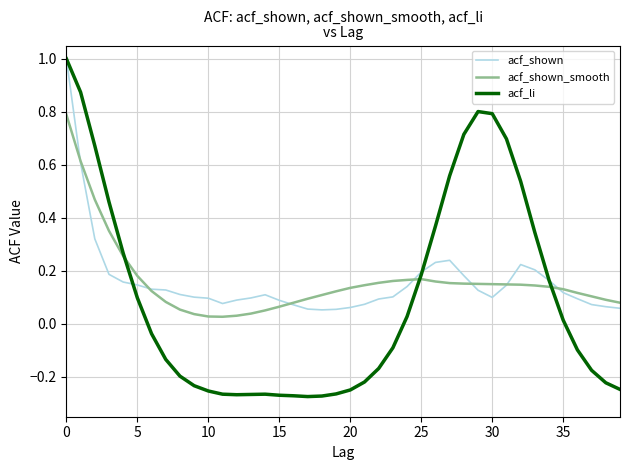

Which series has the largest range (max minus min)?

acf_li